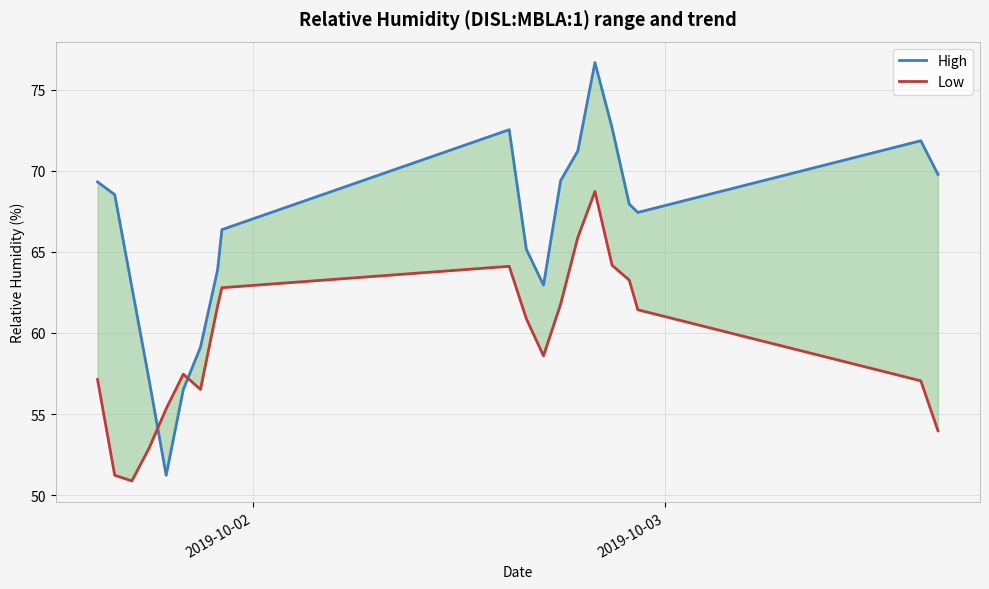

How many lines are shown in the chart?

2